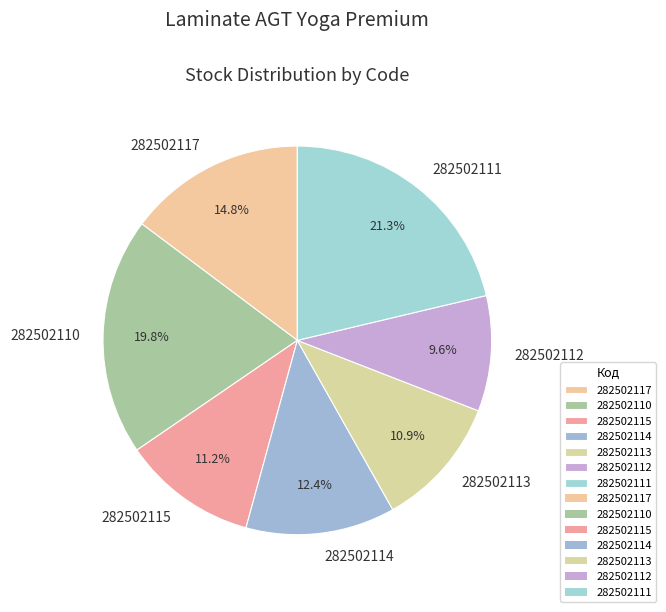

What percentage is the 282502117 slice, to the nearest percent?

15%